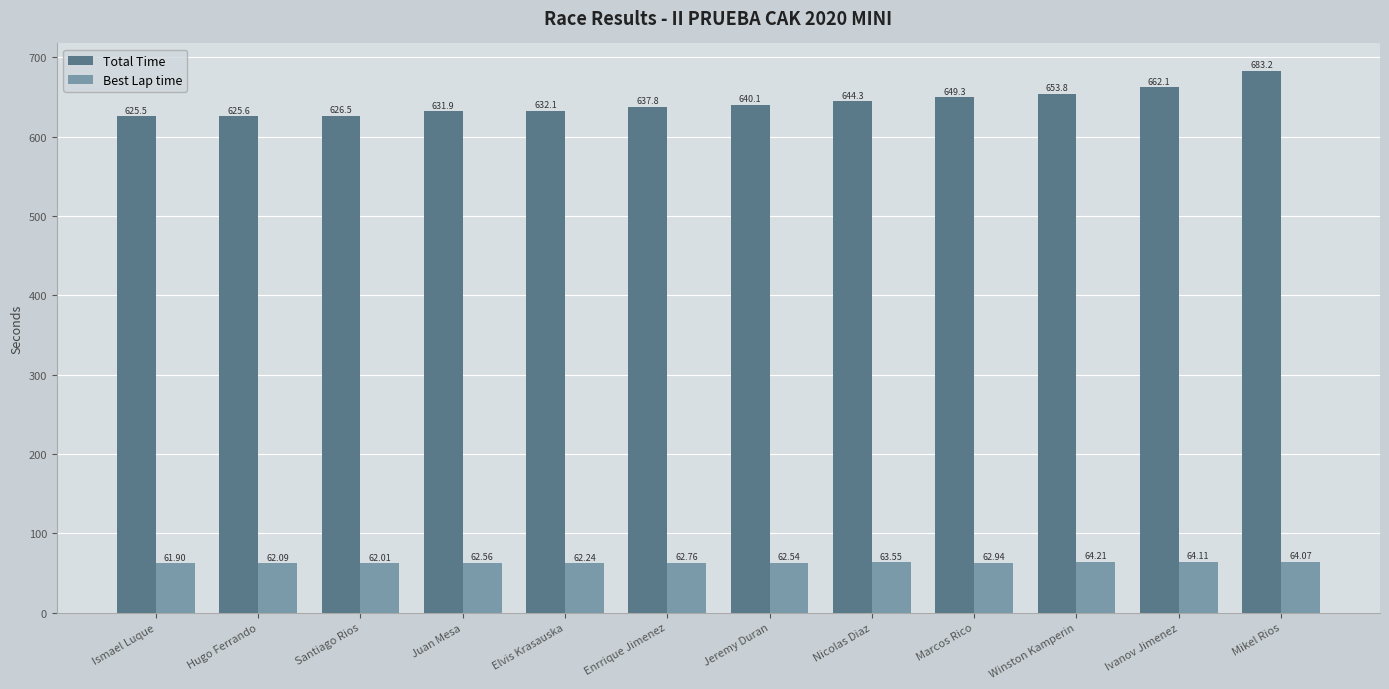

The Total Time series shows 183.2 at Mikel Rios. True or false?

False